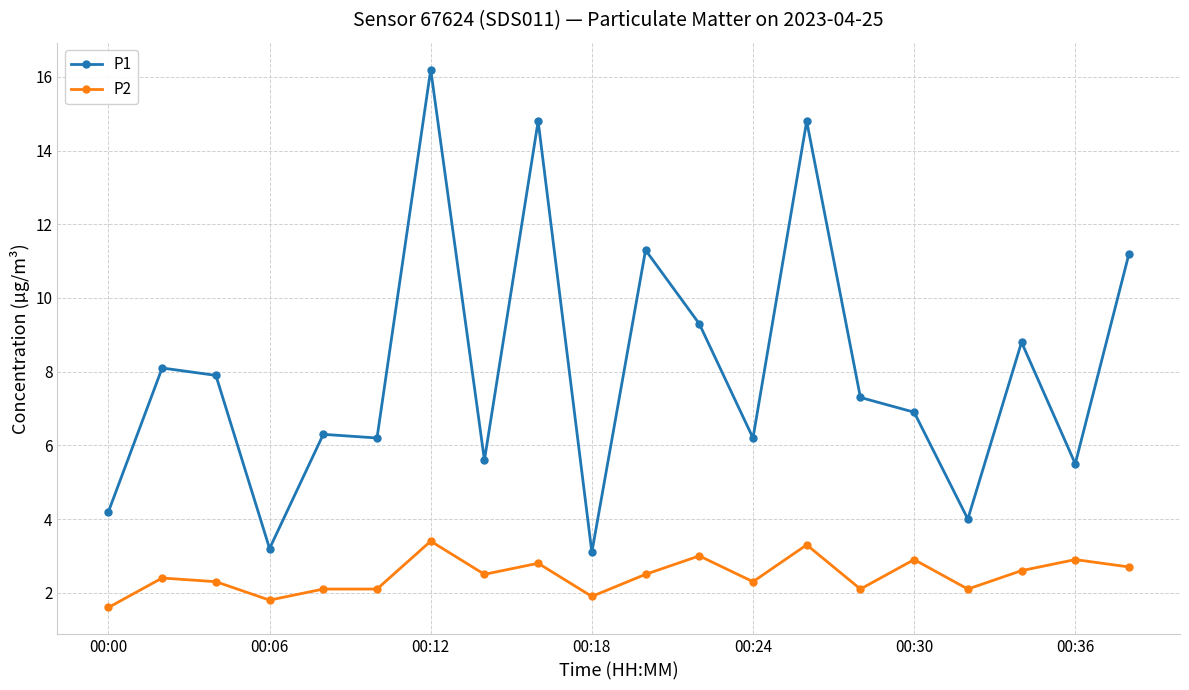

What is the value of the P1 point at the 20th from the left?

11.2